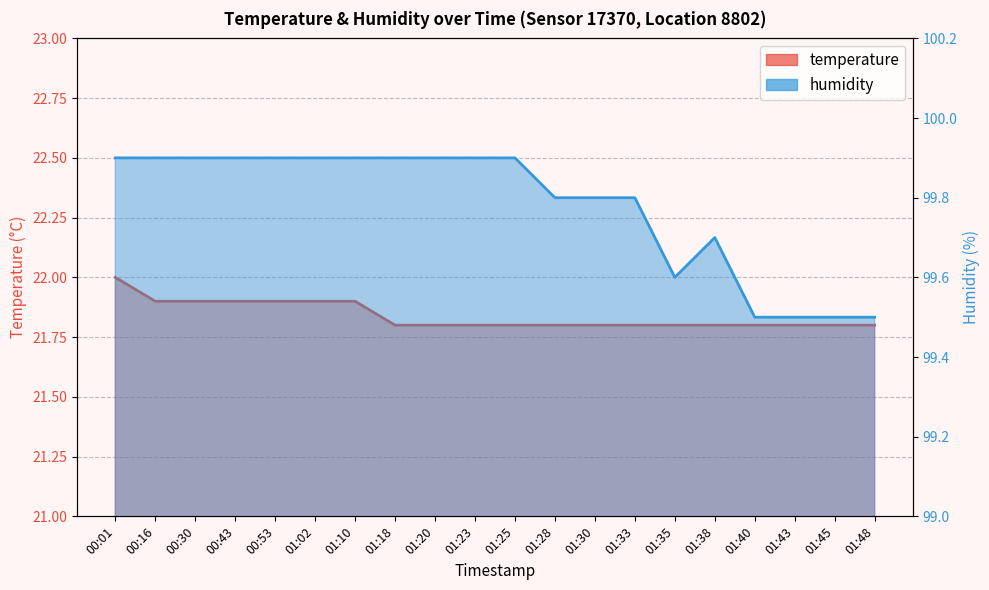

True or false: humidity has a value of 99.5 at 01:48.

True